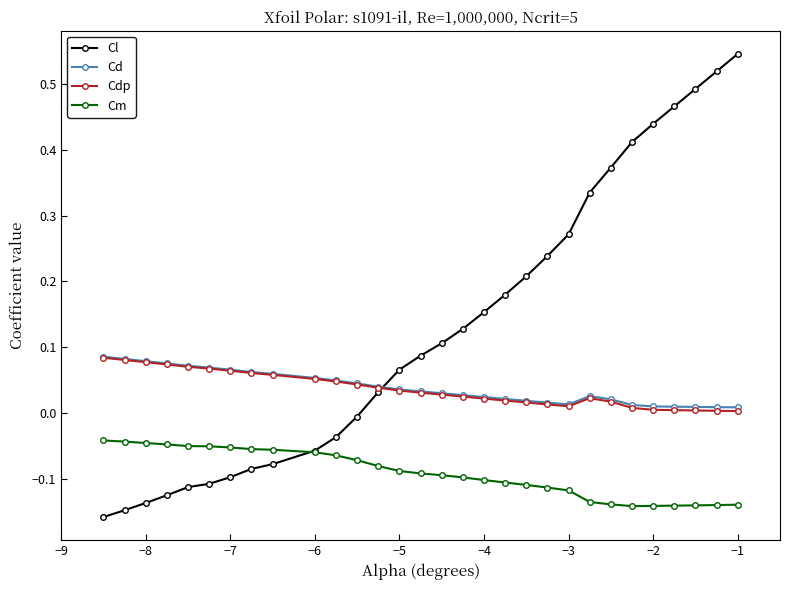

True or false: Cdp has more than 0 points higher than both neighbors.

True